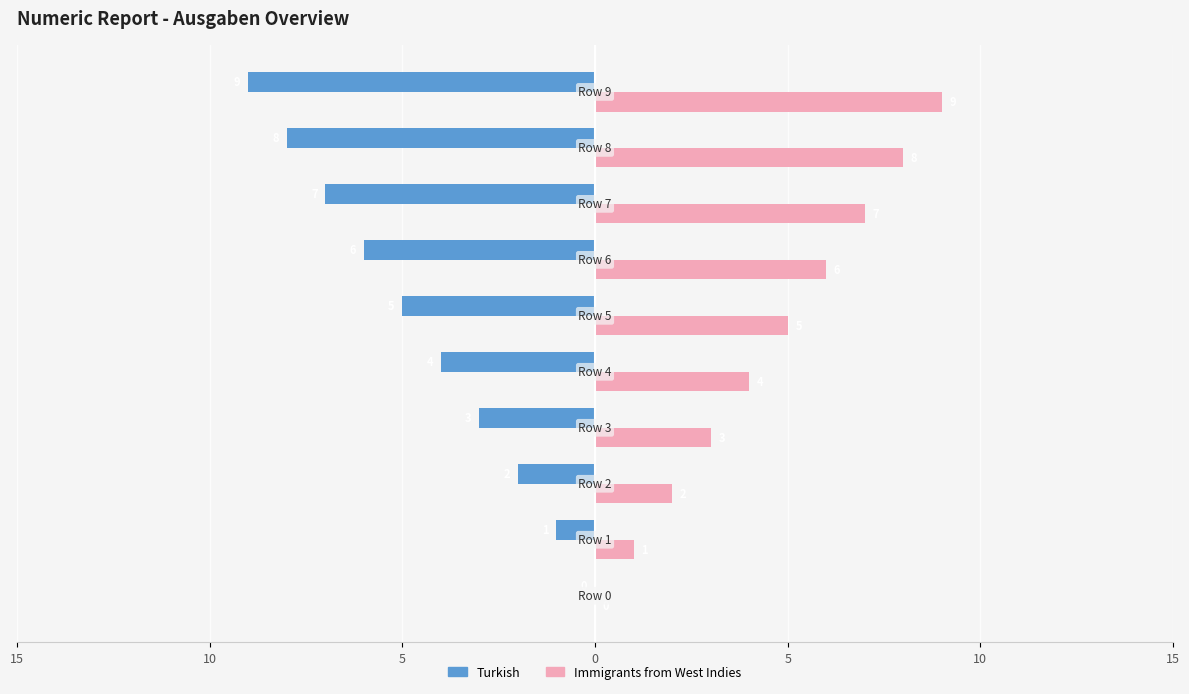

What are all the series names shown in the legend?

Turkish, Immigrants from West Indies